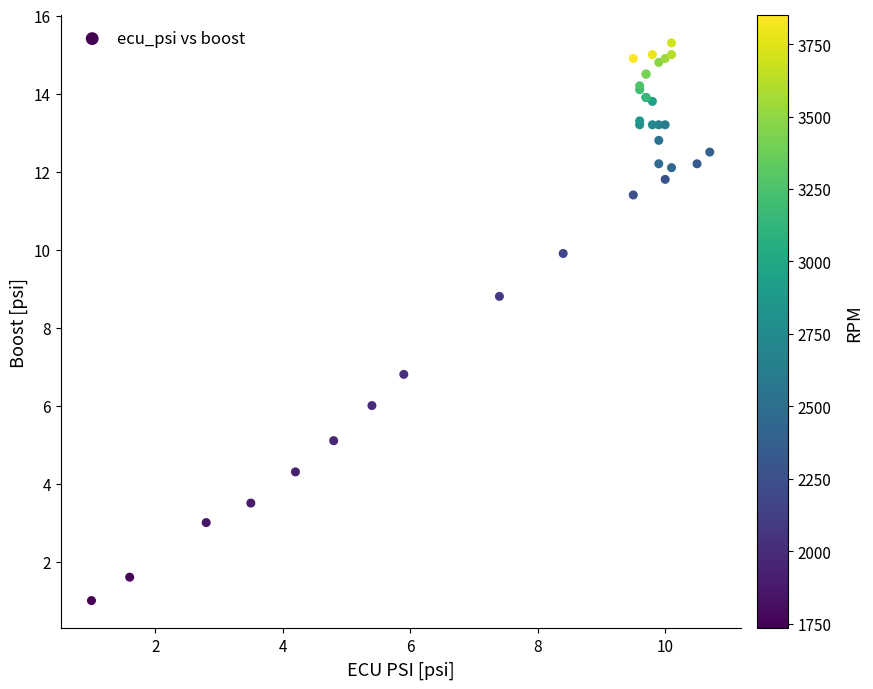

What Y value in the scatter plot is closest to 8?

8.8